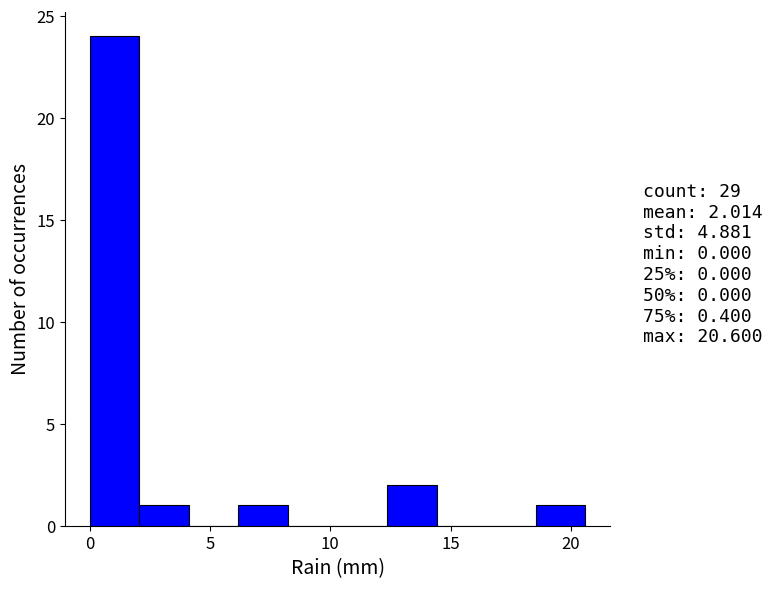

Over which range of the x-axis is the bar tallest?

0.0 to 2.0